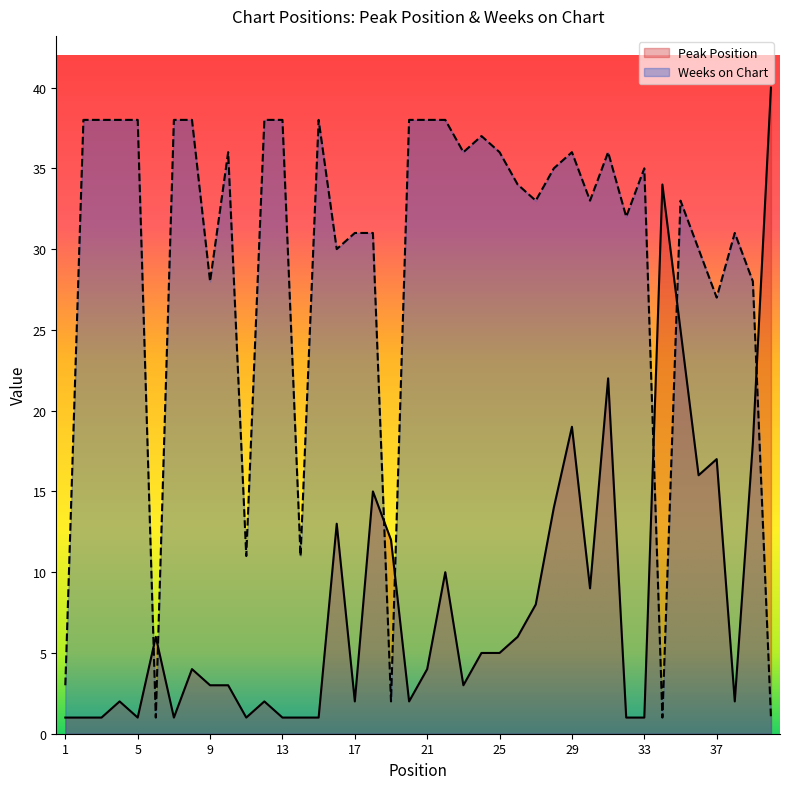

What is the difference between the Weeks on Chart values at 9 and 18?

3